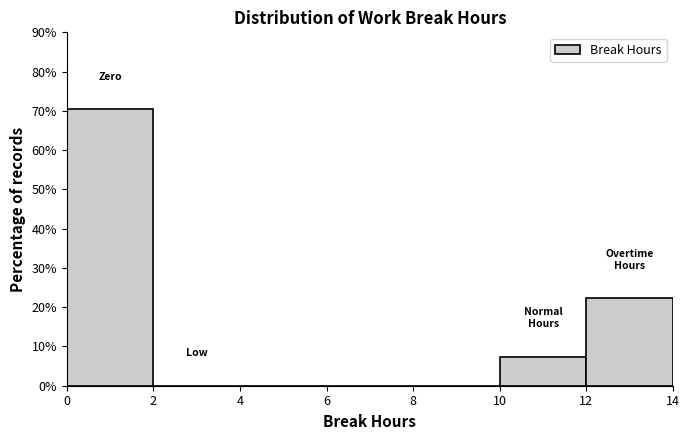

Reading left to right, transcribe this chart: for each bar, give the range it covers on the x-axis and its height. The values are not printed on the chart, so give them approximately, as read against the axis.

0 to 2: 70
2 to 4: 0
4 to 6: 0
6 to 8: 0
8 to 10: 0
10 to 12: 7
12 to 14: 22